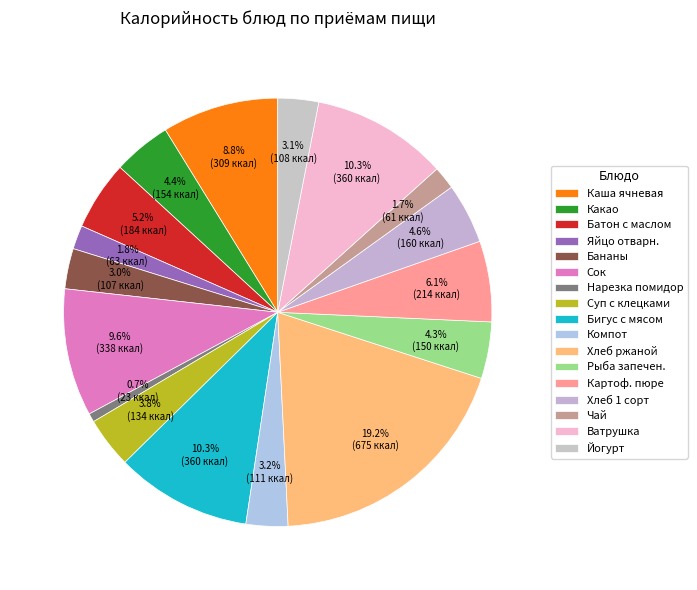

Which slice is the smallest?

Нарезка помидор